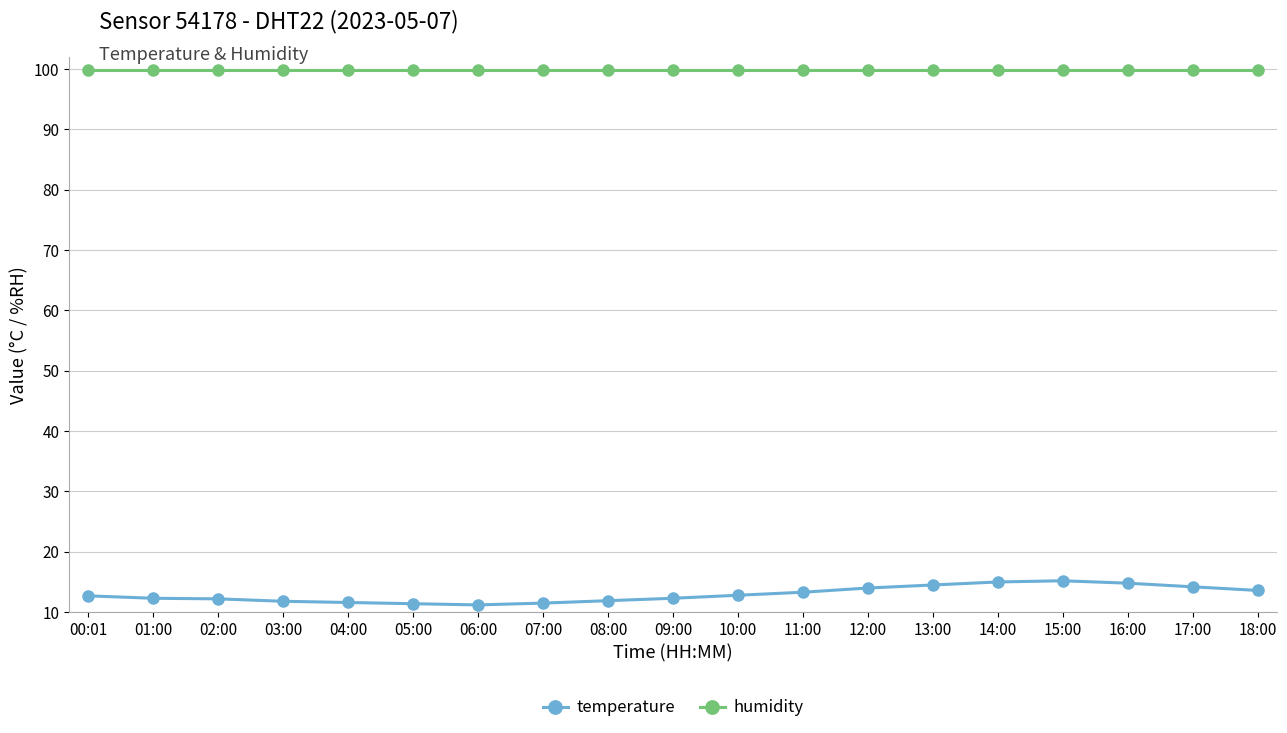

What is the label of the 2nd point from the left?

01:00